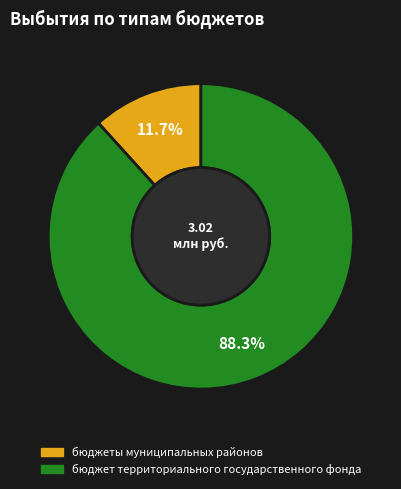

What percentage is the бюджеты муниципальных районов slice, to the nearest percent?

12%